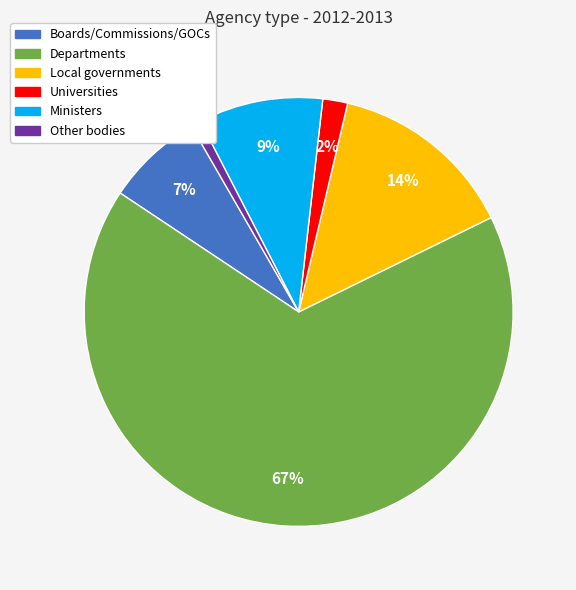

Count the number of slices in the pie.

6